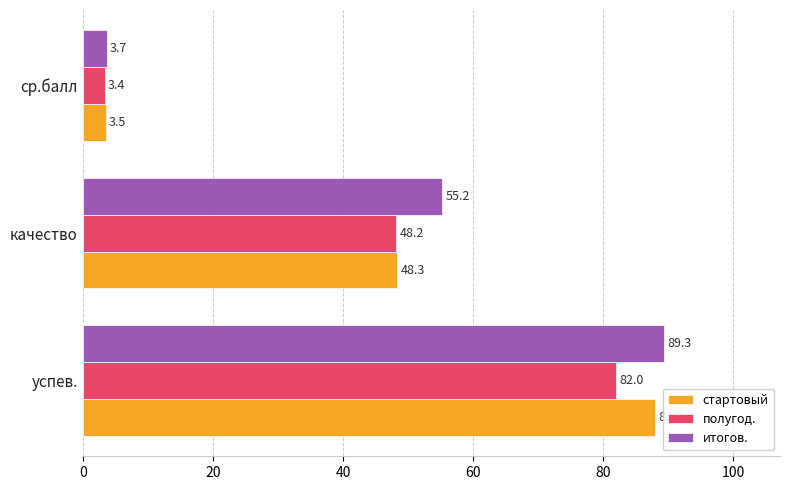

How many data points in стартовый are less than 48?

1